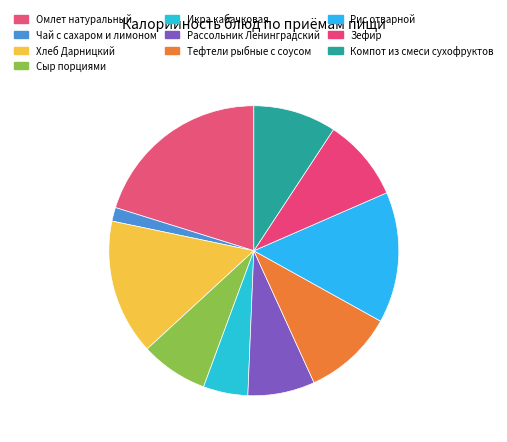

Count the number of slices in the pie.

10